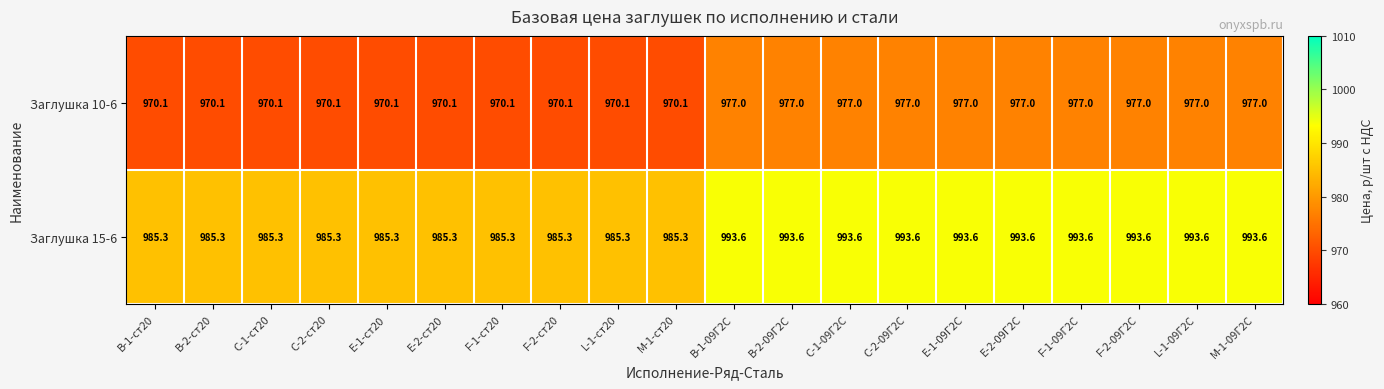

Which series has the largest total across all categories?

Заглушка 15-6